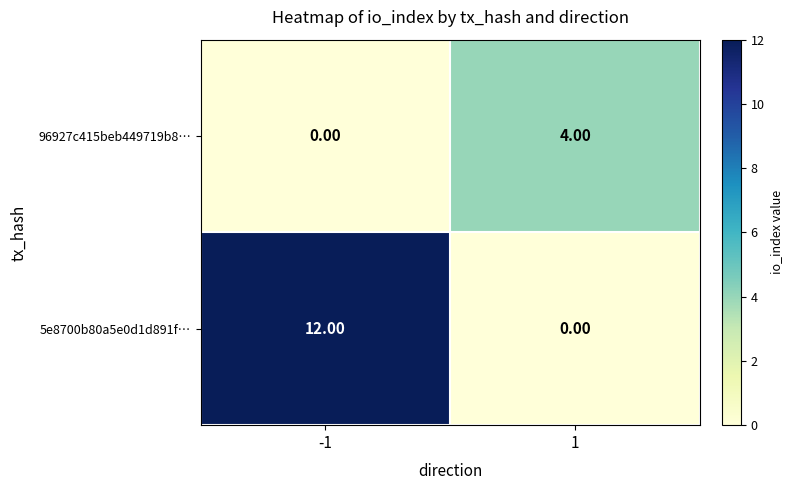

Rank the series at 1 from highest to lowest value.

96927c415beb449719b8…, 5e8700b80a5e0d1d891f…